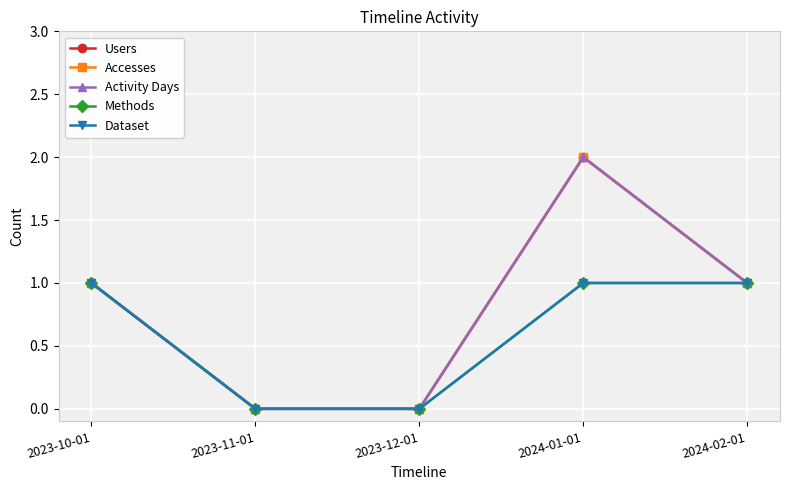

Does the chart have visible grid lines?

Yes